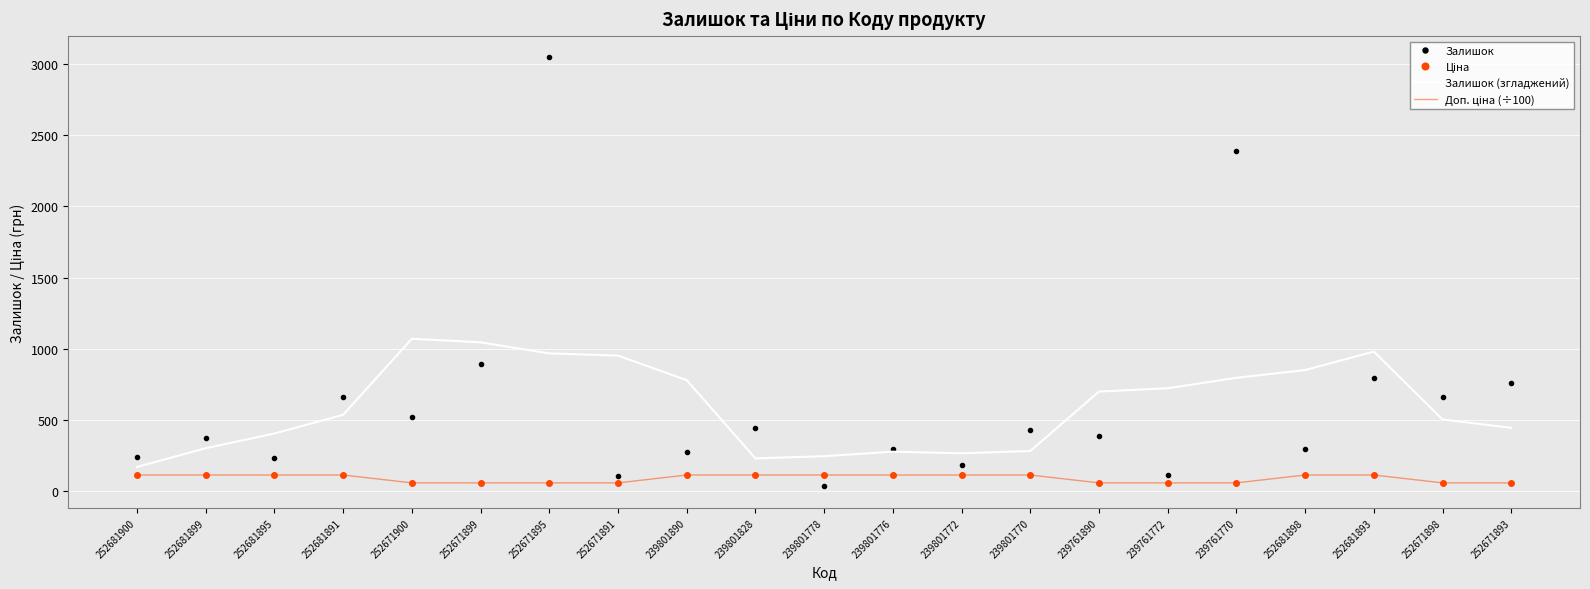

What is the lowest value of the Залишок (згладжений) series?

167.4